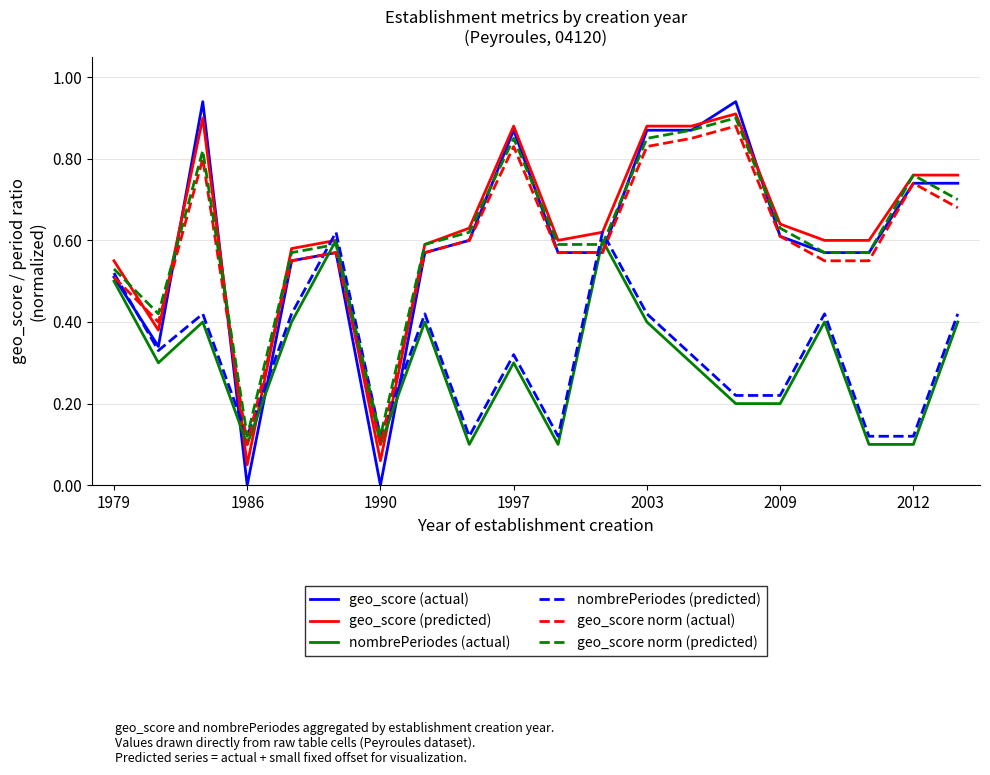

Which series has the widest spread of values?

geo_score (actual)